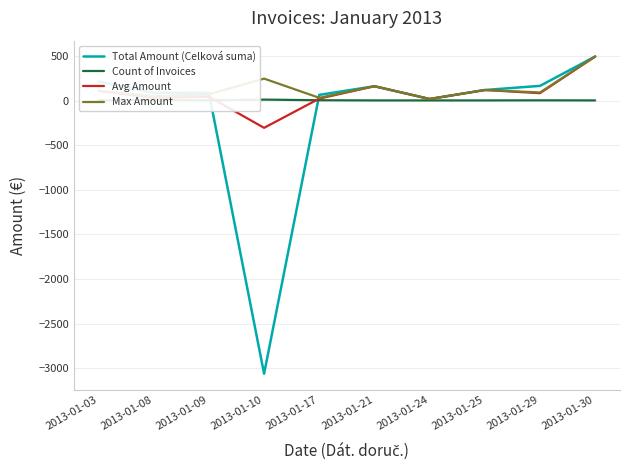

What is the difference between the maximum and minimum values in the Count of Invoices series?

9.0